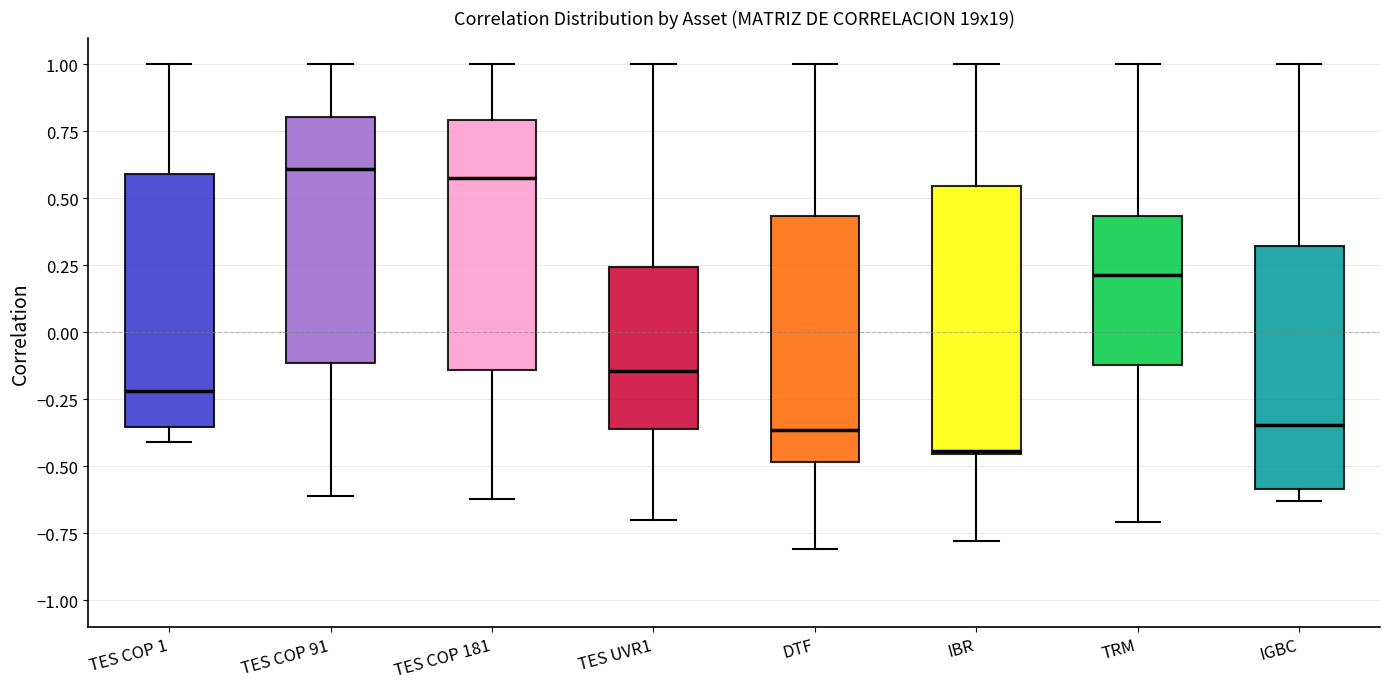

Where does the median line of the box for TES UVR1 sit on the y-axis? The values are not printed on the chart, so give them approximately, as read against the axis.

-0.15